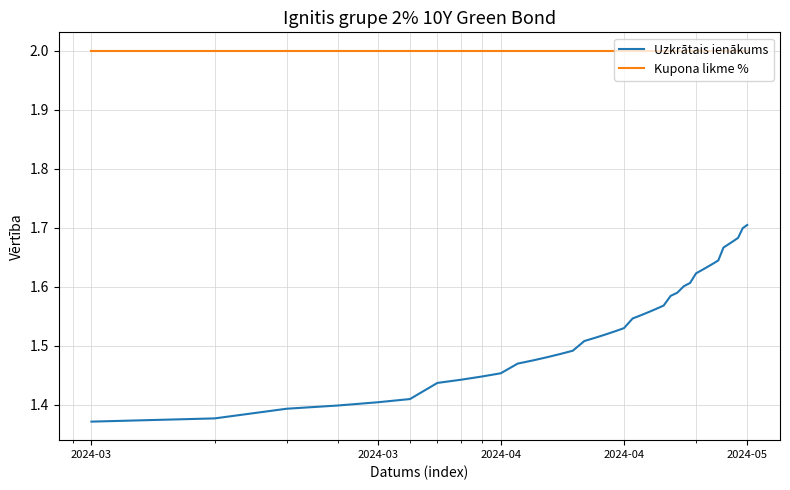

What is the minimum value for Kupona likme %?

2.0